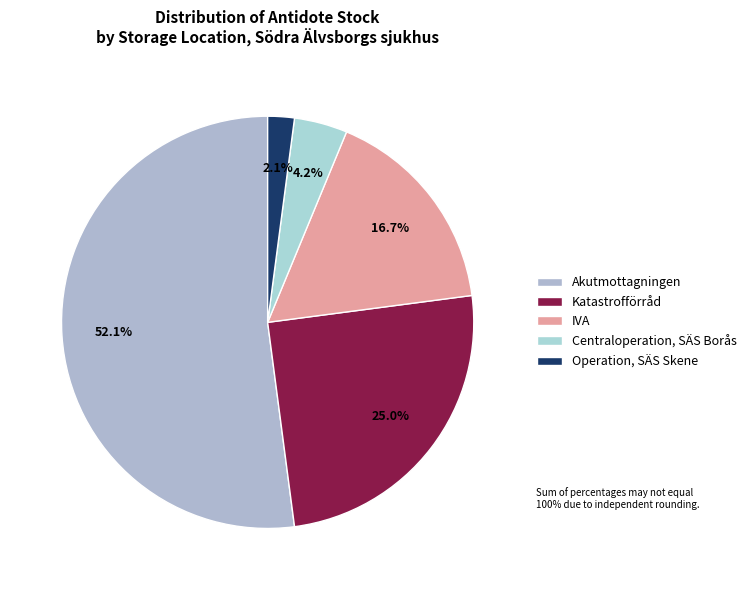

How many segments does this pie chart have?

5